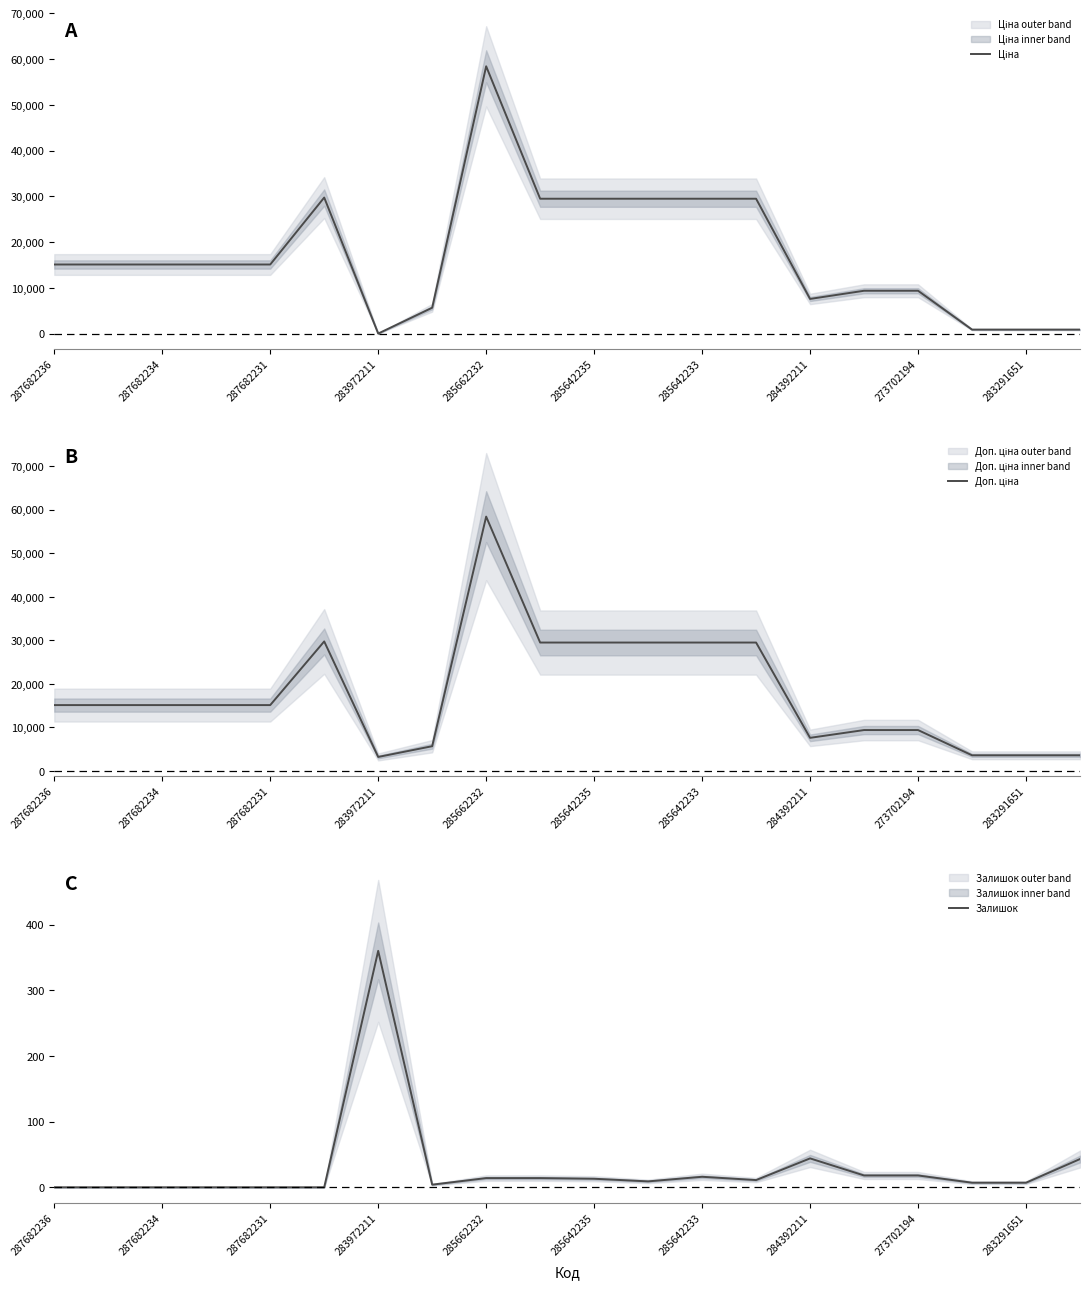

The Ціна series shows 1525.9 at 17. True or false?

False